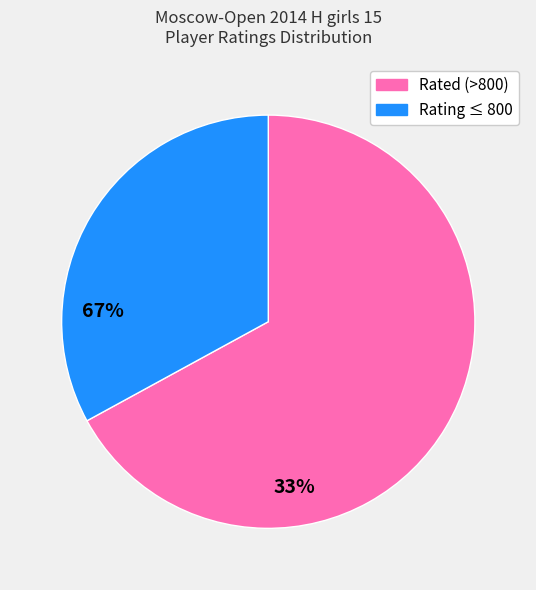

True or false: Rated (>800) accounts for 67% of the total.

True